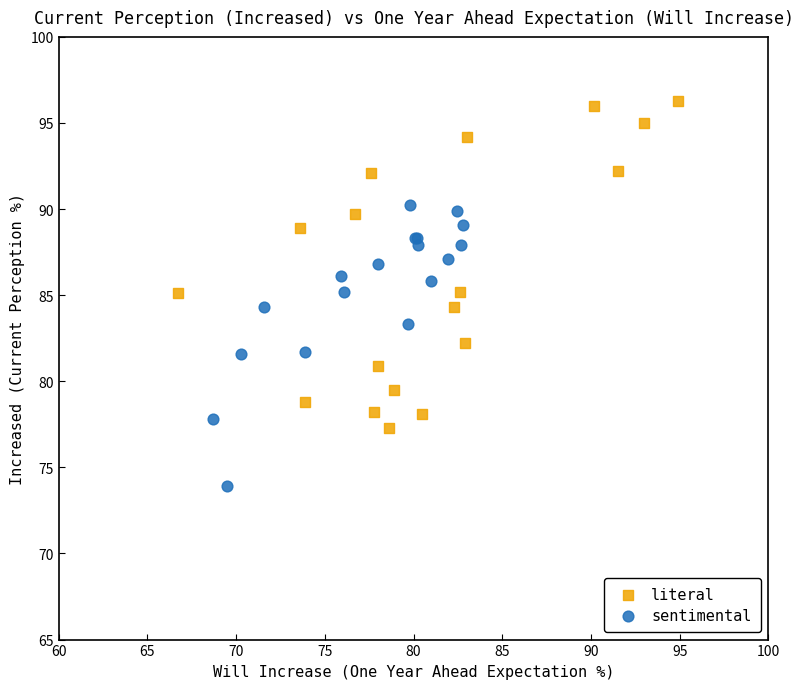

Which series has the widest spread of Y values?

literal